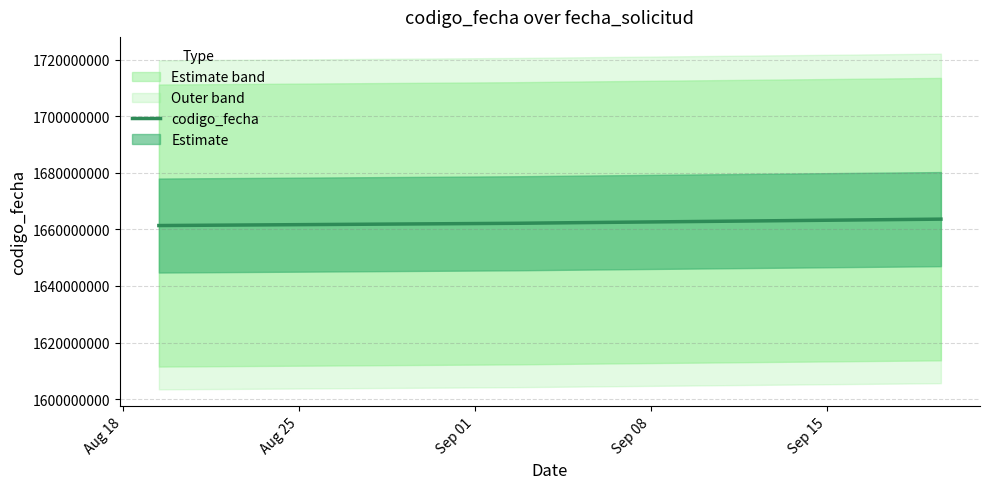

True or false: codigo_fecha has more than 1 points higher than both neighbors.

False